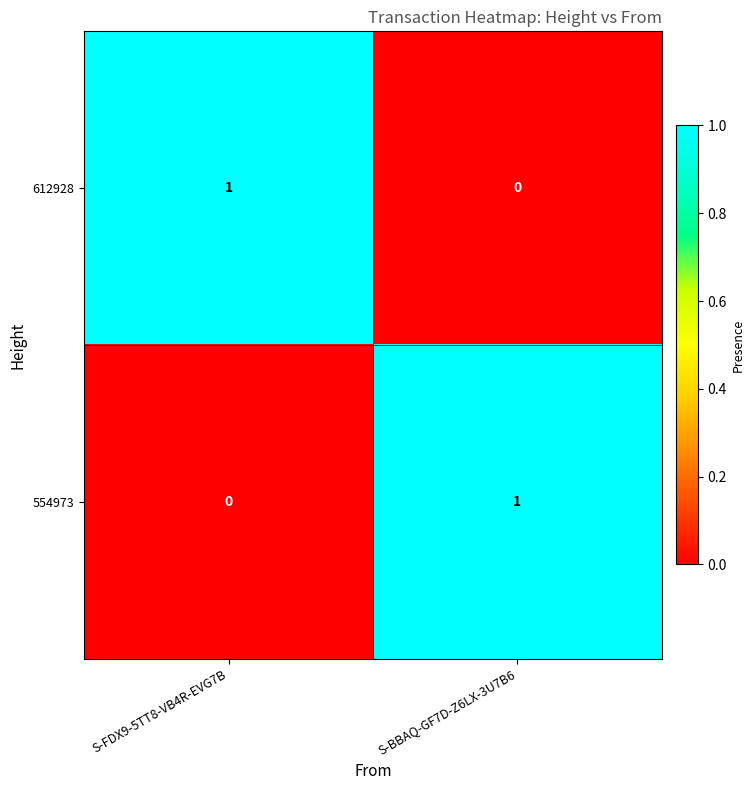

How many series are shown in this chart?

2